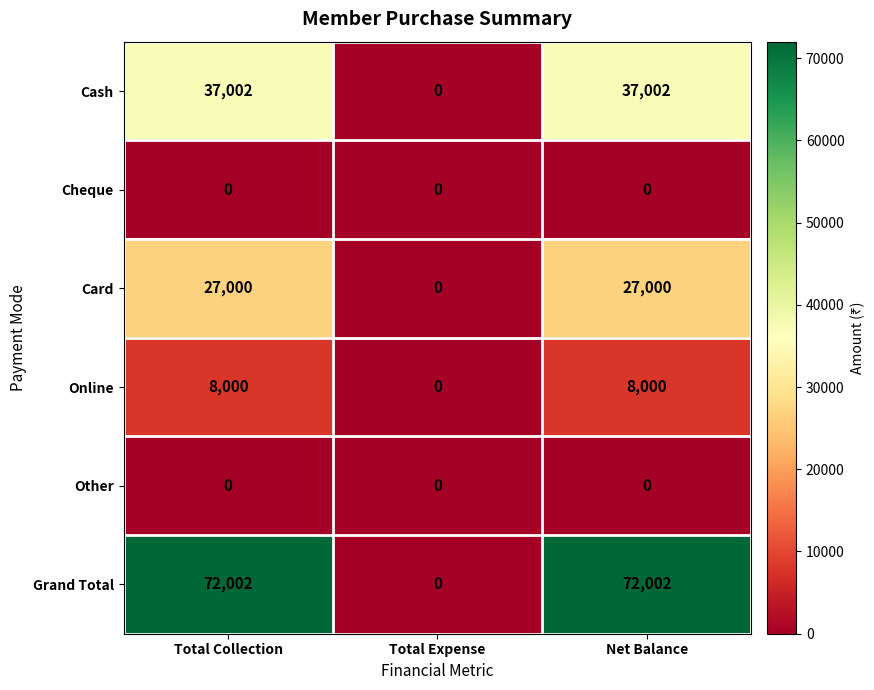

How many data points does each series have?

3